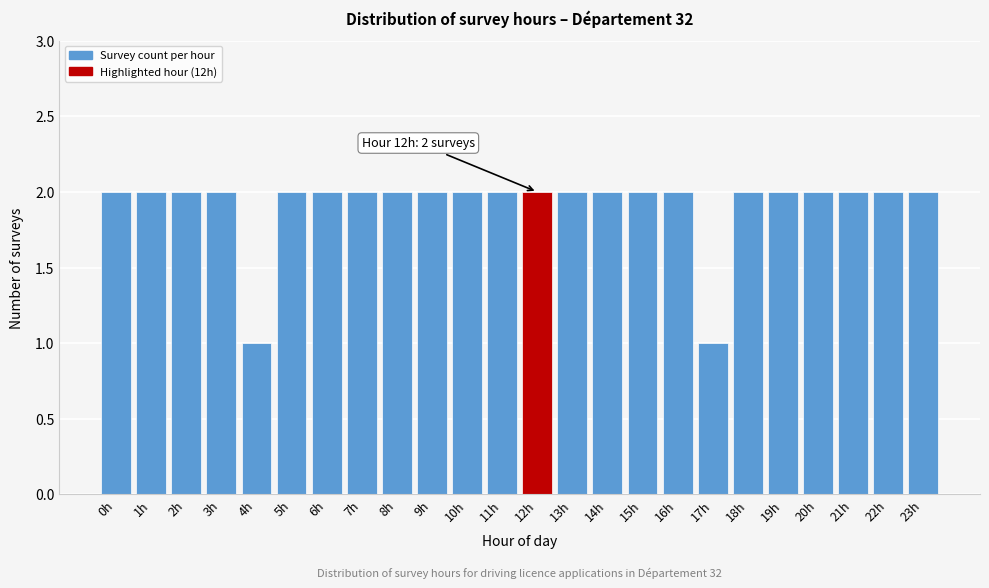

Reading left to right, extract all data points from this chart.

0h=2	1h=2	2h=2	3h=2	4h=1	5h=2	6h=2	7h=2	8h=2	9h=2	10h=2	11h=2	12h=2	13h=2	14h=2	15h=2	16h=2	17h=1	18h=2	19h=2	20h=2	21h=2	22h=2	23h=2